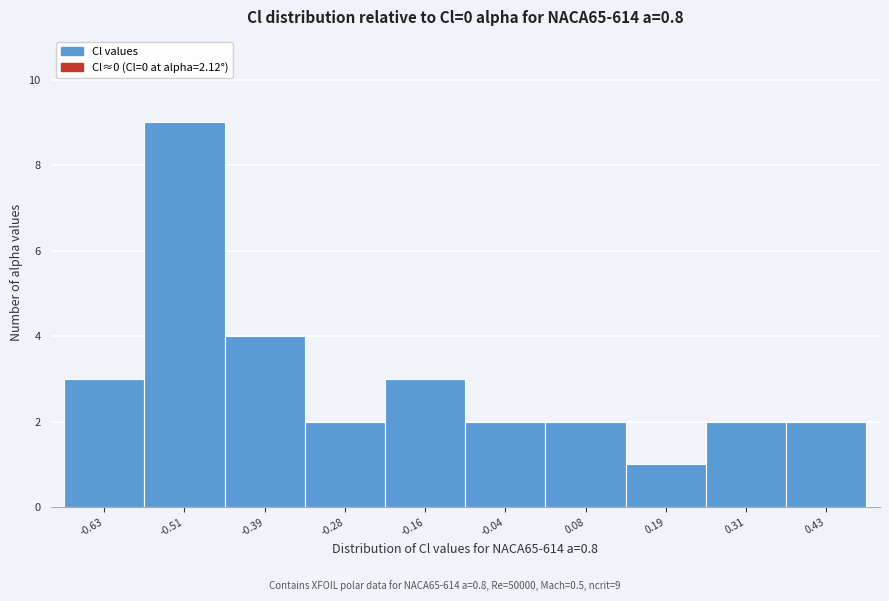

Reading right to left, list all the values displayed in this chart.

2	2	1	2	2	3	2	4	9	3